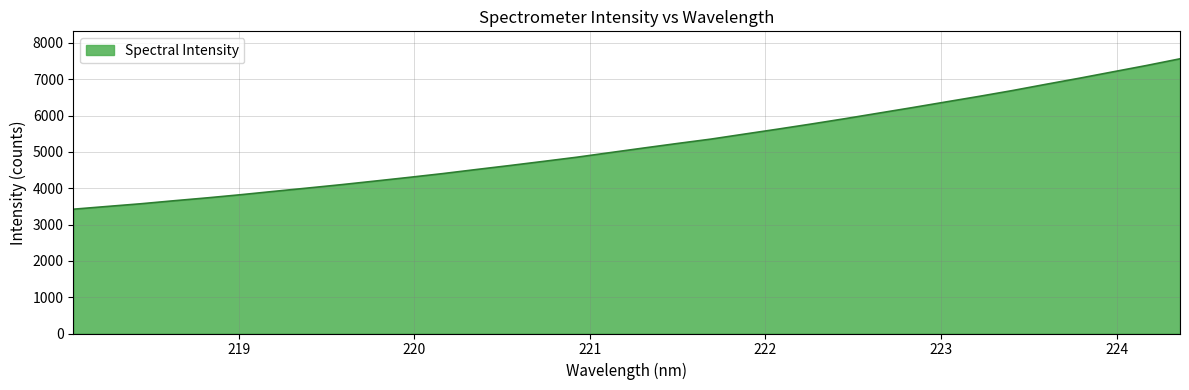

What is the smallest value displayed?

3422.7